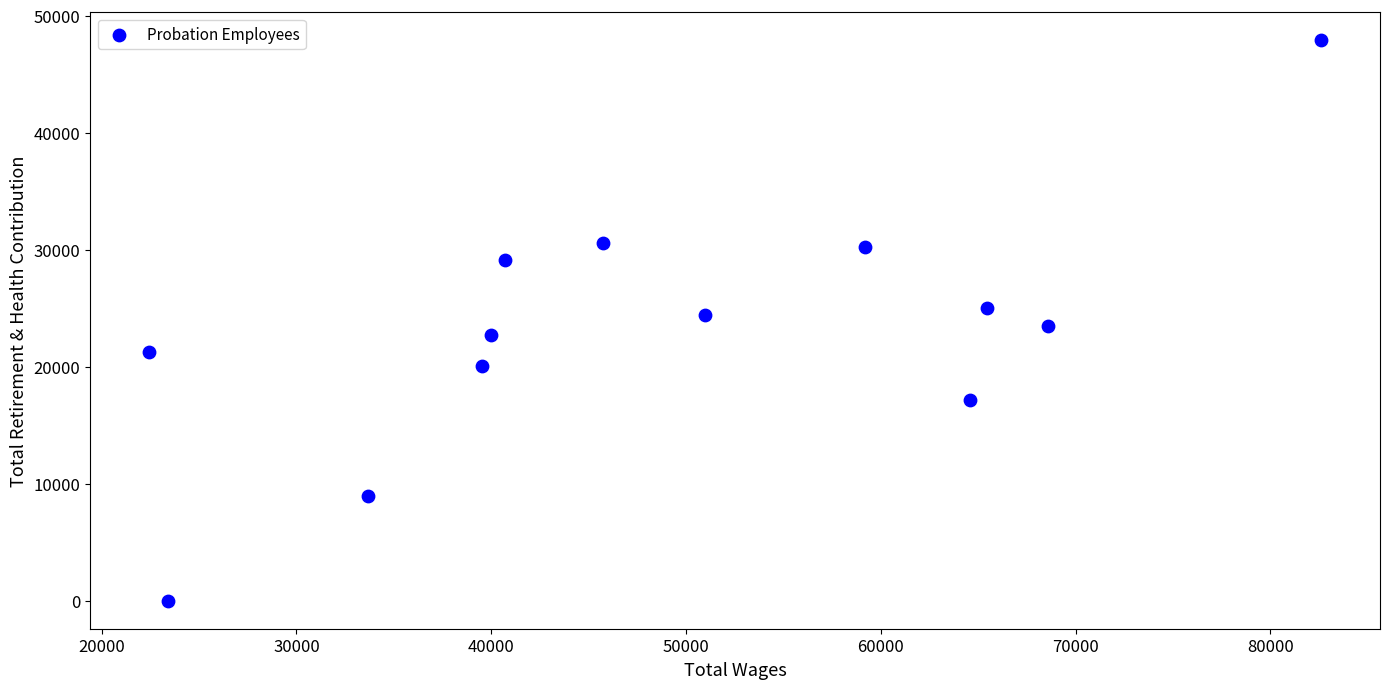

What is the range of Y values (max minus min)?

47911